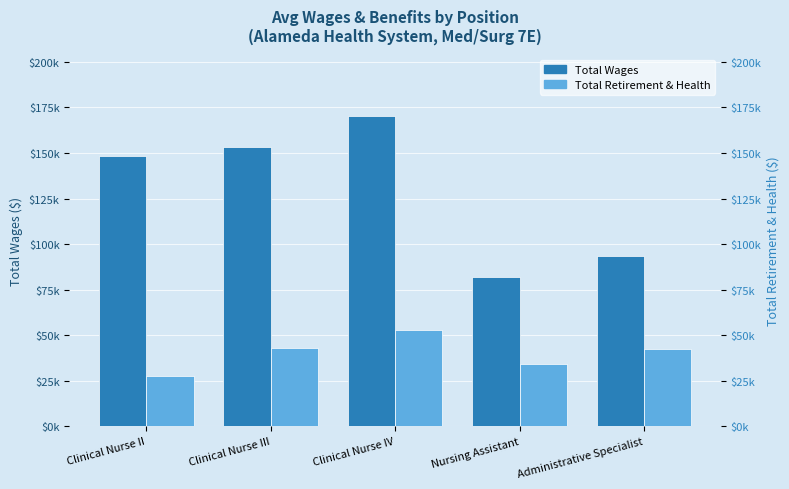

Rank the categories by Total Retirement & Health Contribution value from highest to lowest.

Clinical Nurse IV, Clinical Nurse III, Administrative Specialist, Nursing Assistant, Clinical Nurse II